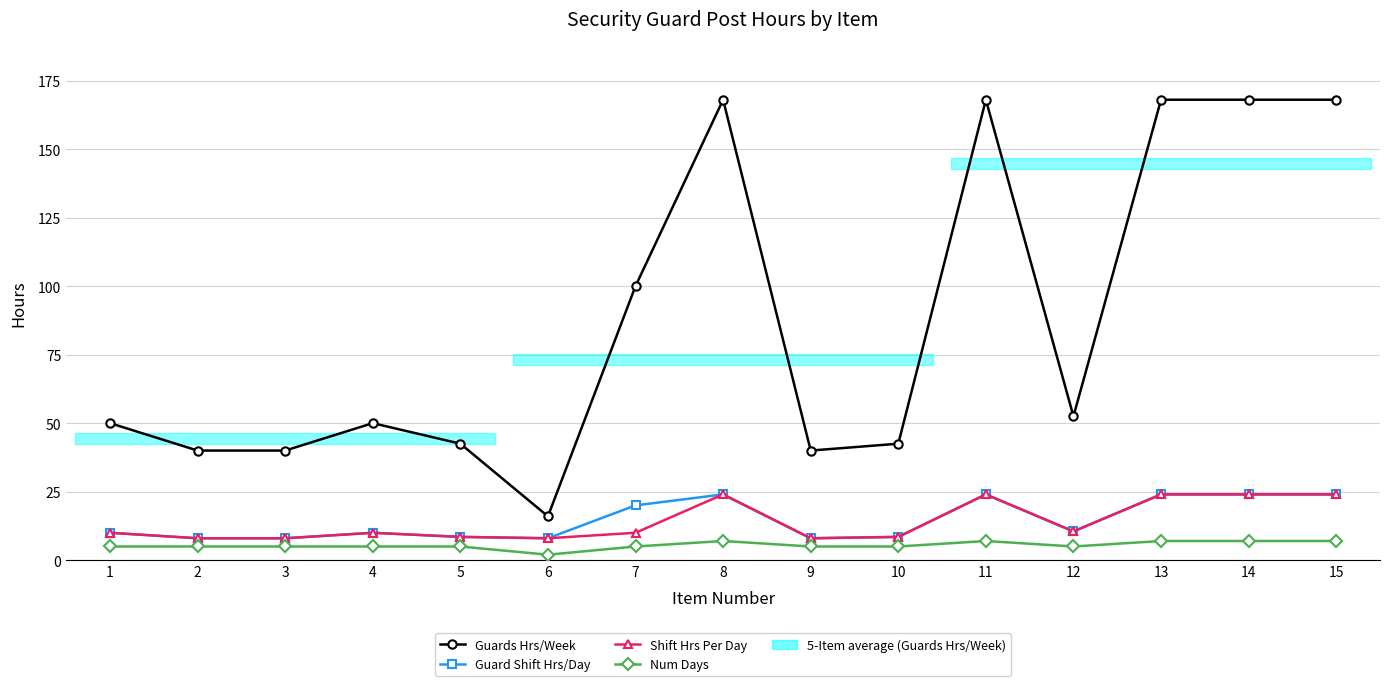

Is this an area chart (filled region under the line)?

No